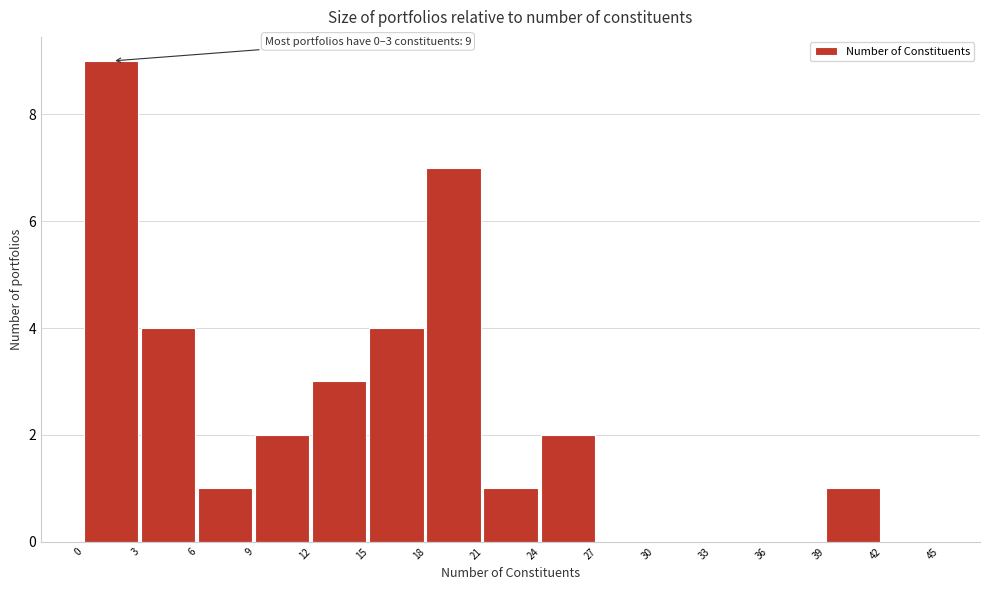

Over which range of the x-axis is the bar tallest?

0 to 3